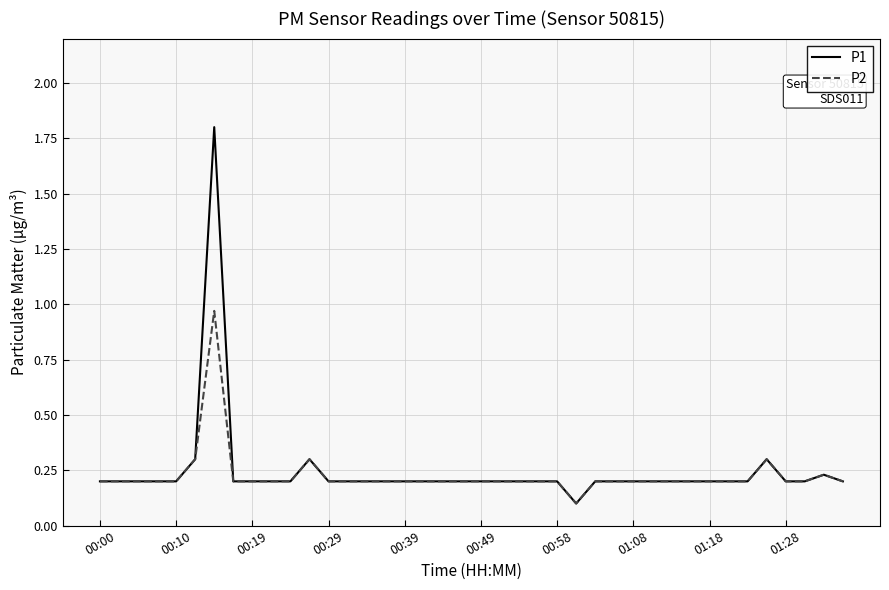

Count the number of categories in the chart.

40